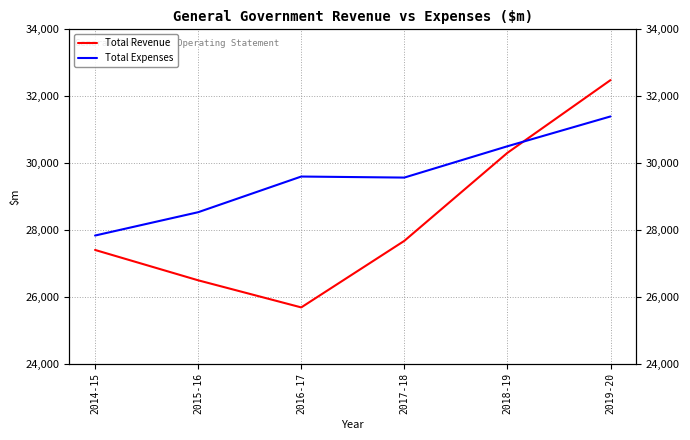

Which category has the lowest value across all series?

2016-17